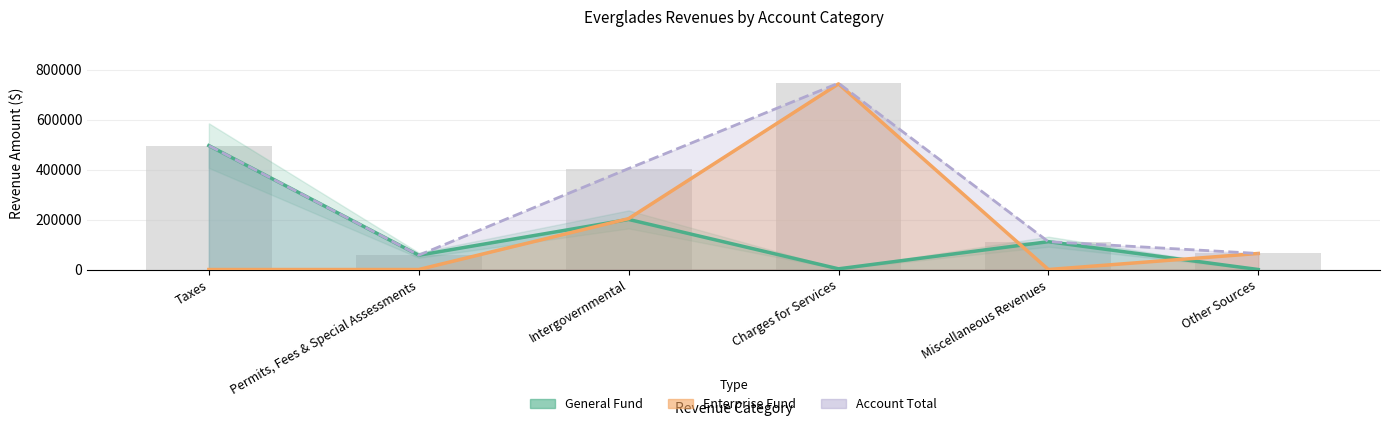

Which series has the largest range (max minus min)?

Enterprise Fund